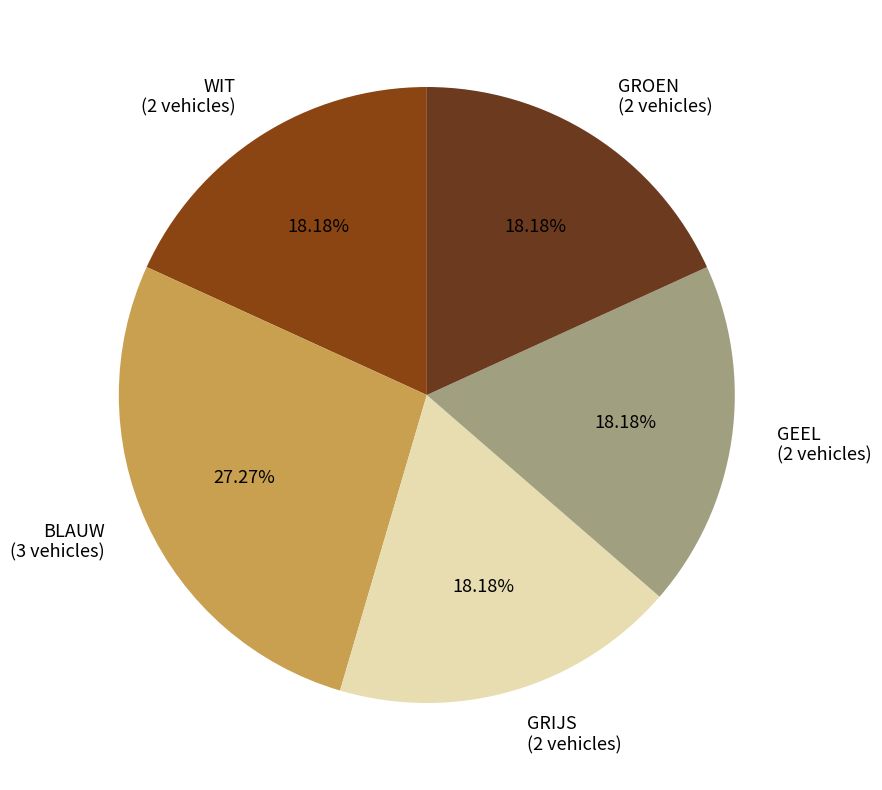

Combined, what portion of the pie is GEEL and WIT?

36.4%